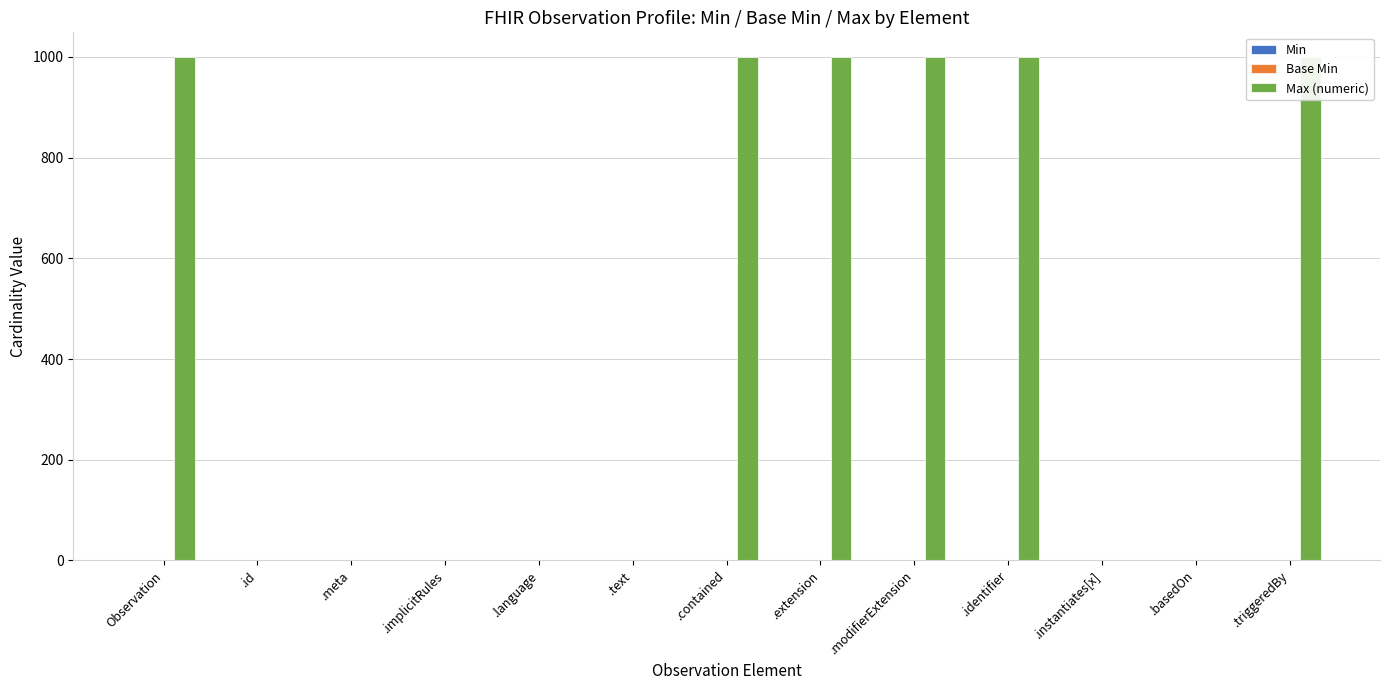

Is it true that Base Min equals 0 at .meta?

True